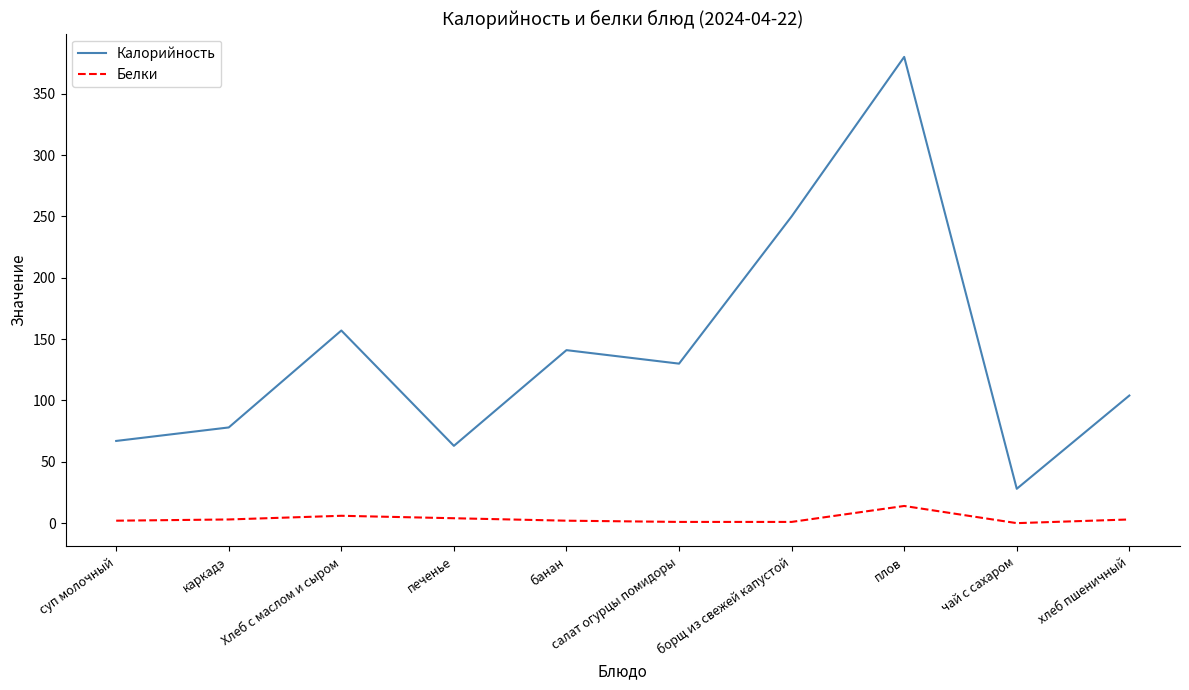

What is the difference between the highest and lowest values at чай с сахаром?

28